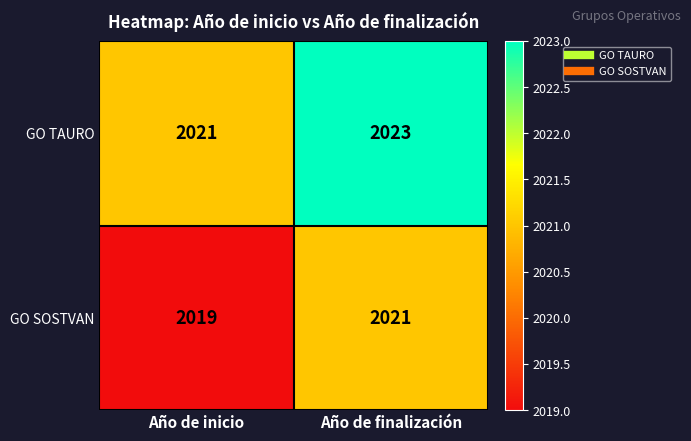

At how many categories does at least one series exceed 2020?

2